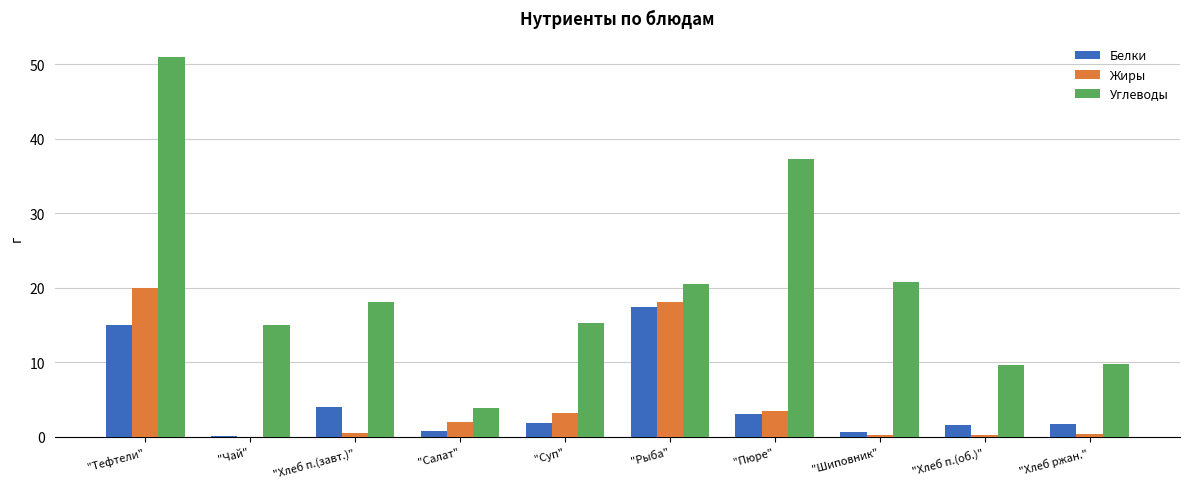

What is the sum of the Углеводы values at "Рыба" and "Хлеб п.(об.)"?

30.2